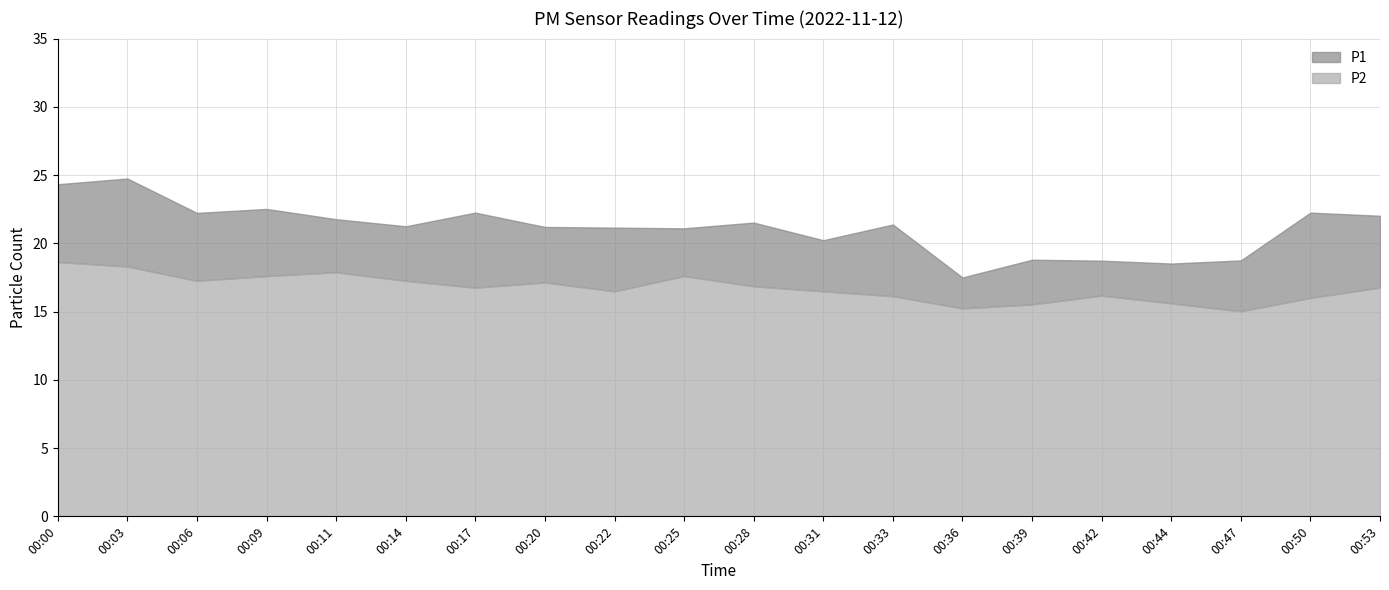

Reading right to left, what are all the values shown in this chart?

P1: 00:53=22.0	00:50=22.2	00:47=18.8	00:44=18.5	00:42=18.7	00:39=18.8	00:36=17.5	00:33=21.4	00:31=20.2	00:28=21.5	00:25=21.1	00:22=21.1	00:20=21.2	00:17=22.2	00:14=21.2	00:11=21.8	00:09=22.5	00:06=22.2	00:03=24.8	00:00=24.3
P2: 00:53=16.8	00:50=16.0	00:47=15.0	00:44=15.6	00:42=16.2	00:39=15.5	00:36=15.2	00:33=16.1	00:31=16.5	00:28=16.9	00:25=17.6	00:22=16.5	00:20=17.1	00:17=16.8	00:14=17.2	00:11=17.9	00:09=17.6	00:06=17.2	00:03=18.3	00:00=18.6